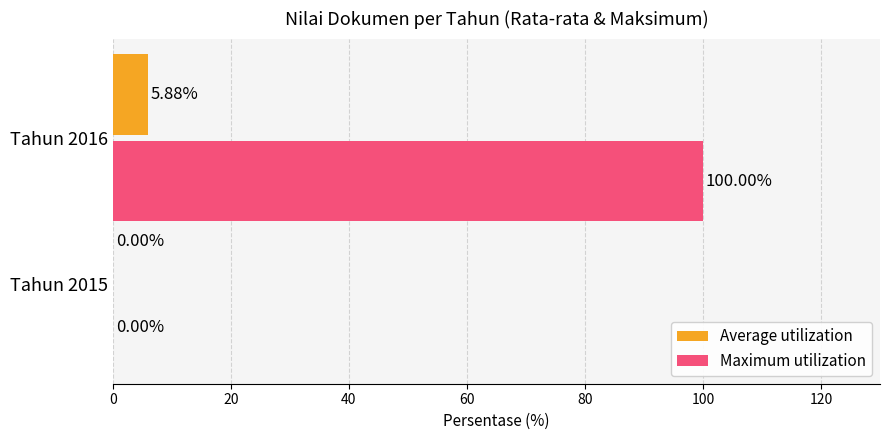

At which category is the sum across all series the highest?

Tahun 2016